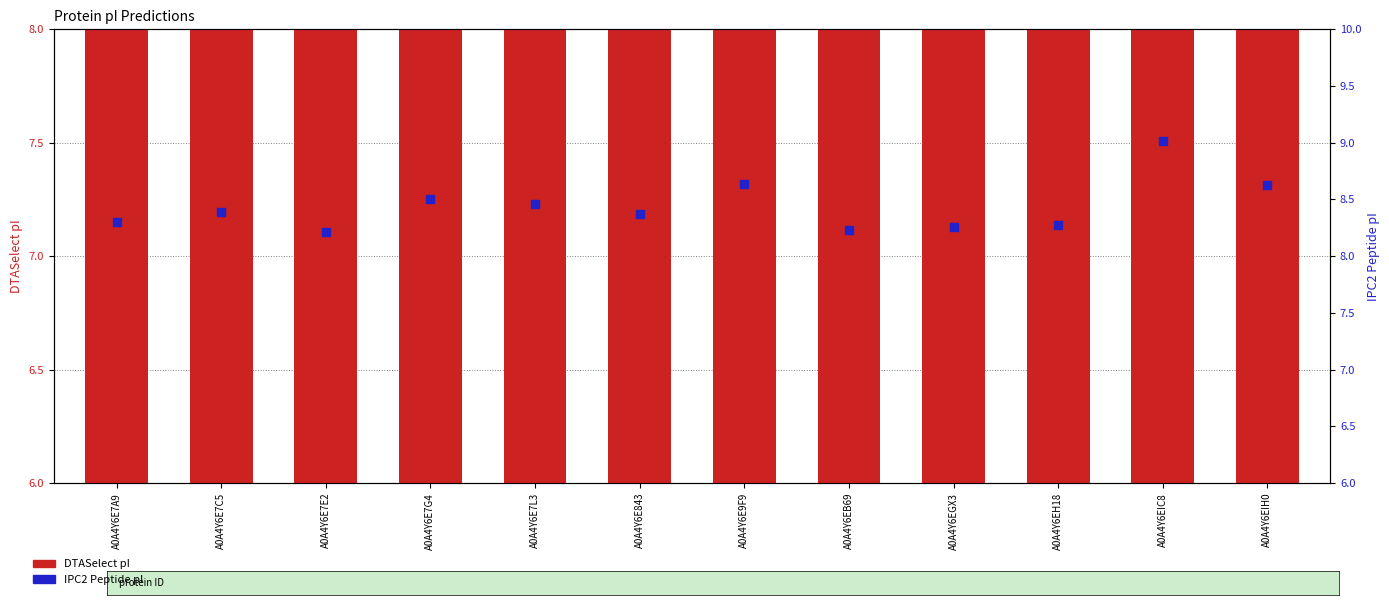

What are all the series names shown in the legend?

DTASelect pI, IPC2 Peptide pI